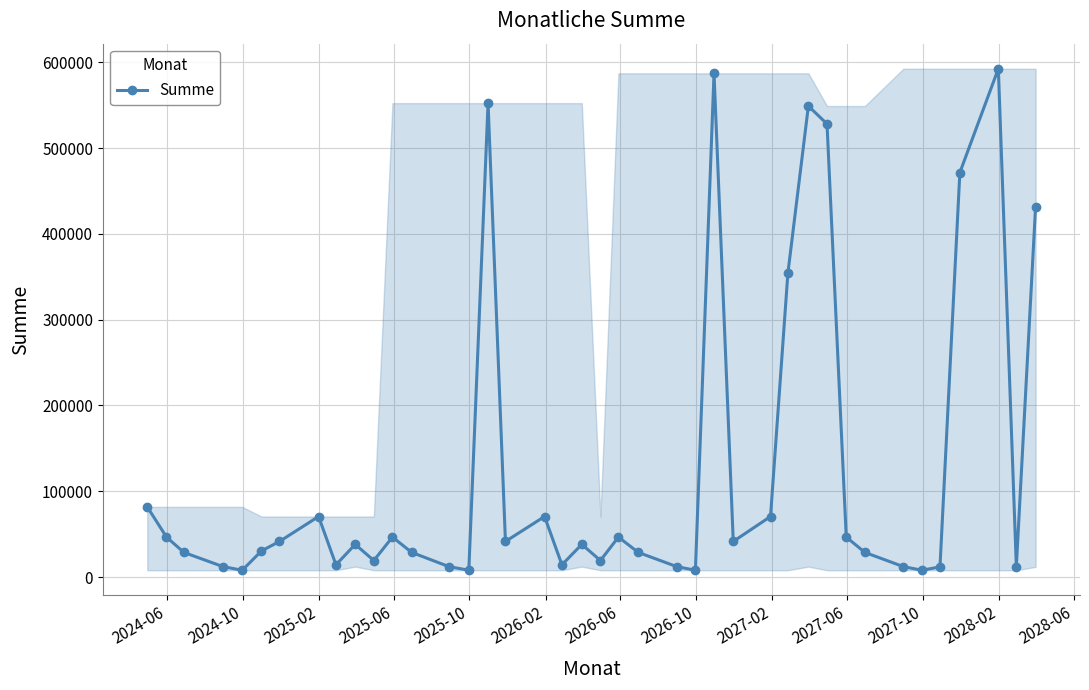

What is the difference between the second highest and minimum values?

579296.5